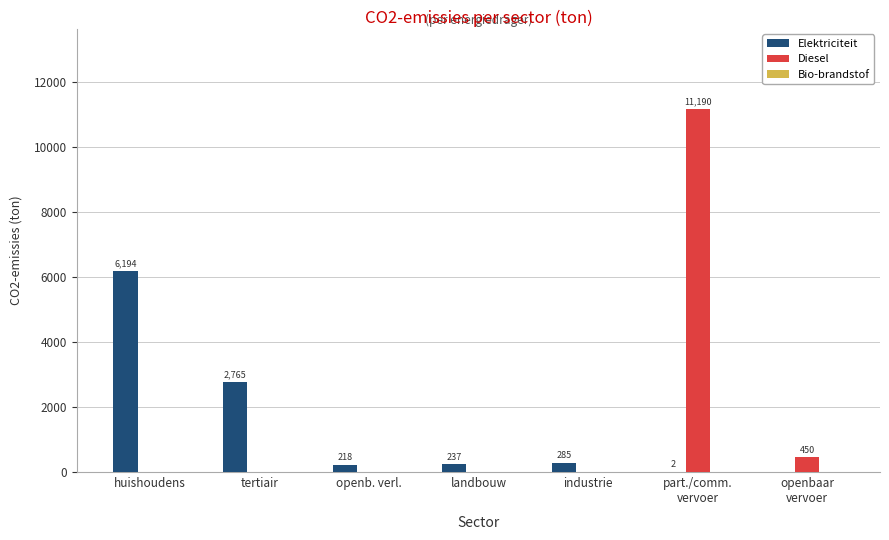

Which series changed the most between huishoudens and openb. verl.?

Elektriciteit